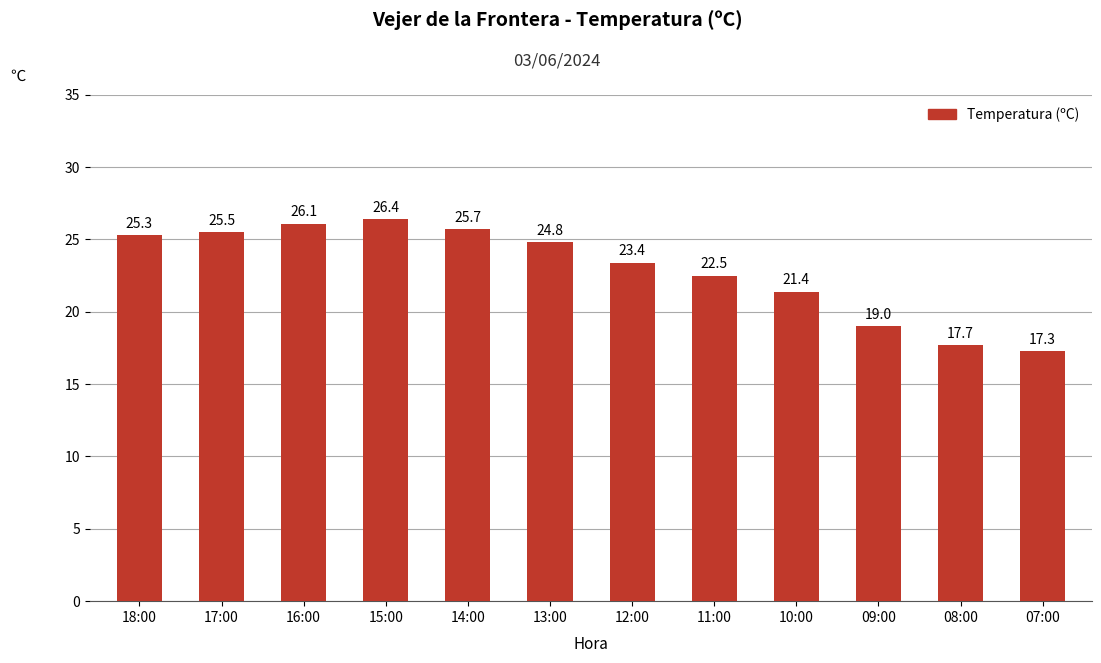

The value at 17:00 is 25.5. True or false?

True